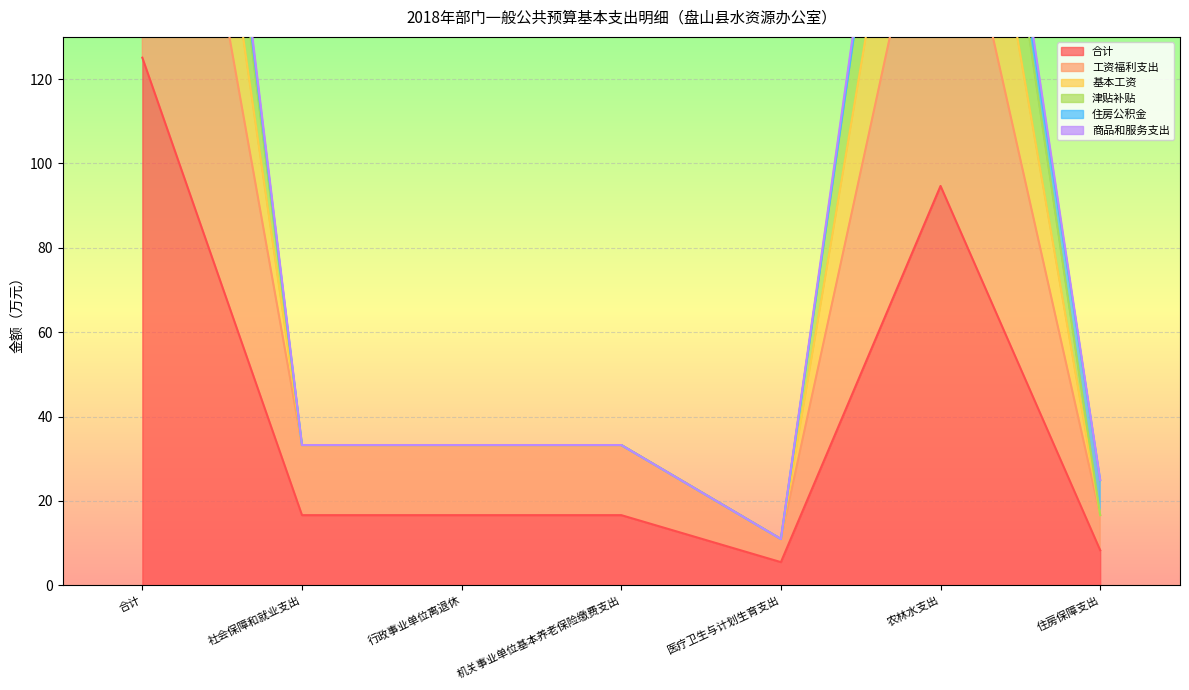

What is the smallest value displayed?

5.5